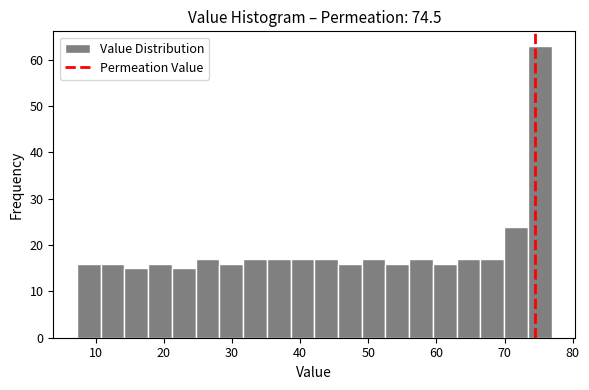

Read against the x-axis, roughly where is the centre of the tallest bar?

75